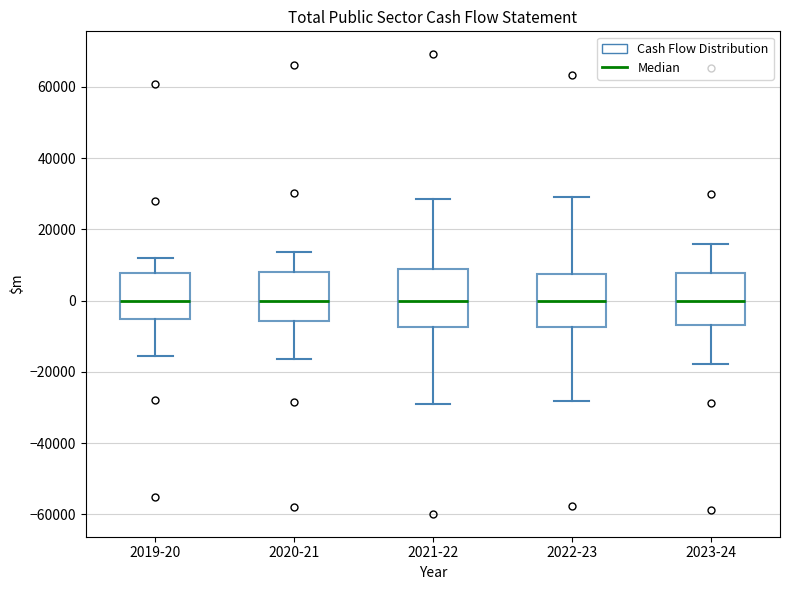

Reading left to right, transcribe this box plot: for each box, give where its median line is, the range the box spans, and where its two whiskers end, as read against the y-axis. The values are not printed on the chart, so give them approximately, as read against the axis.

2019-20: median 0, box -6000 to 8000, whiskers -16000 to 12000
2020-21: median 0, box -6000 to 8000, whiskers -16000 to 14000
2021-22: median 0, box -8000 to 8000, whiskers -30000 to 28000
2022-23: median 0, box -8000 to 8000, whiskers -28000 to 30000
2023-24: median 0, box -6000 to 8000, whiskers -18000 to 16000